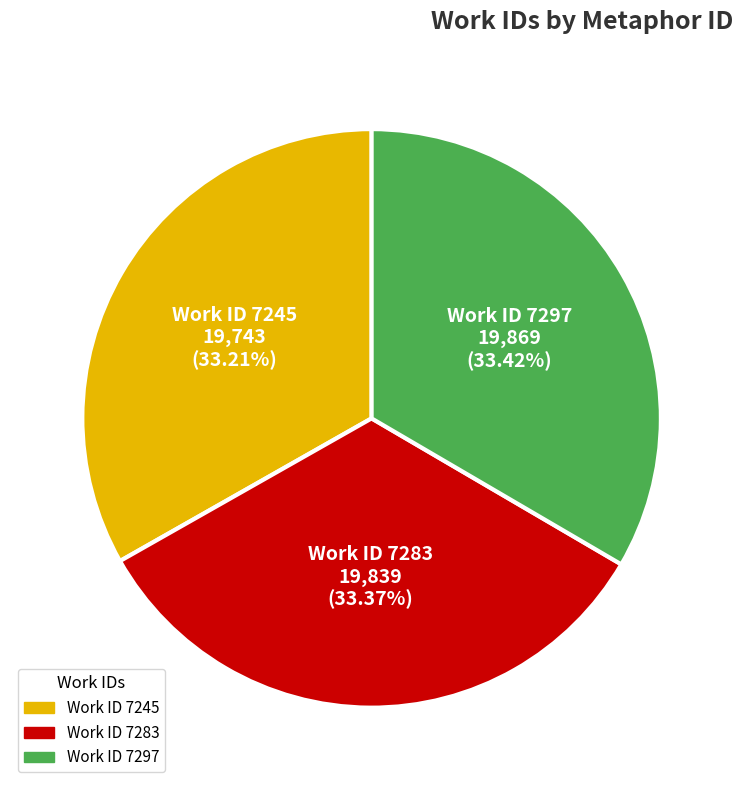

How many segments does this pie chart have?

3